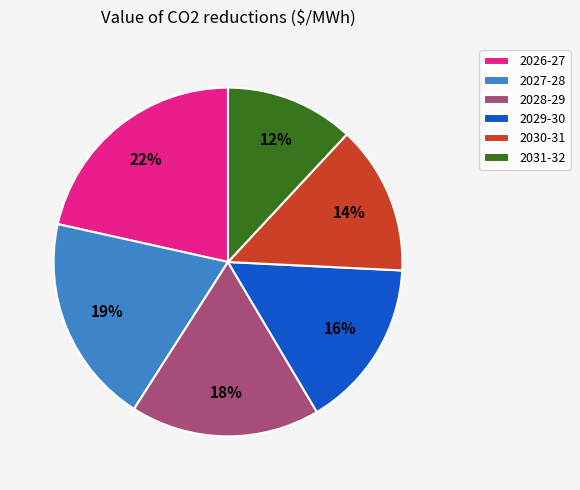

To the nearest percent, what portion does 2030-31 represent?

14%